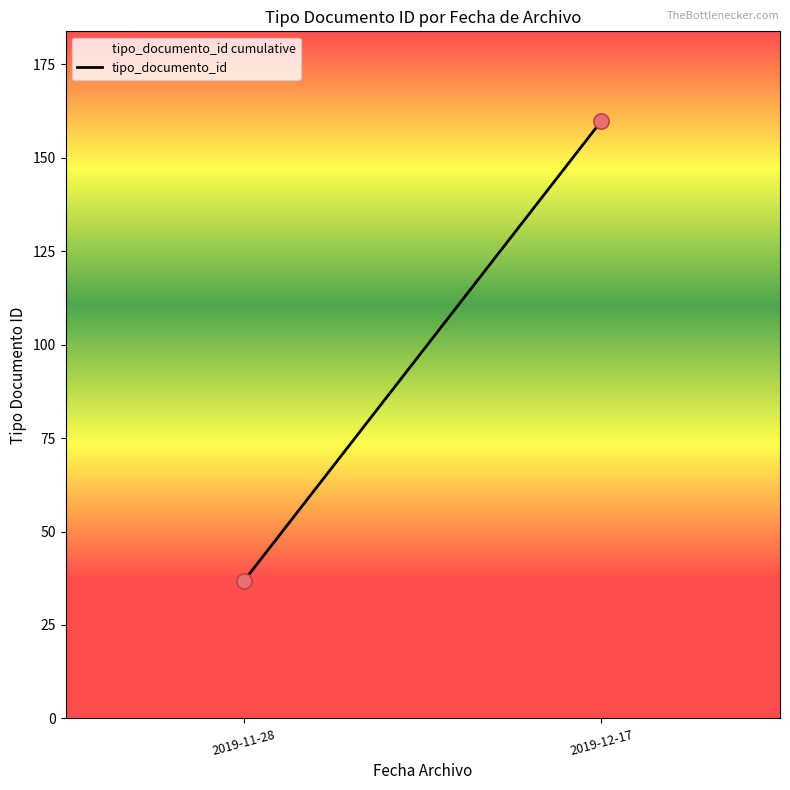

What is the range of Y values (max minus min)?

123.0